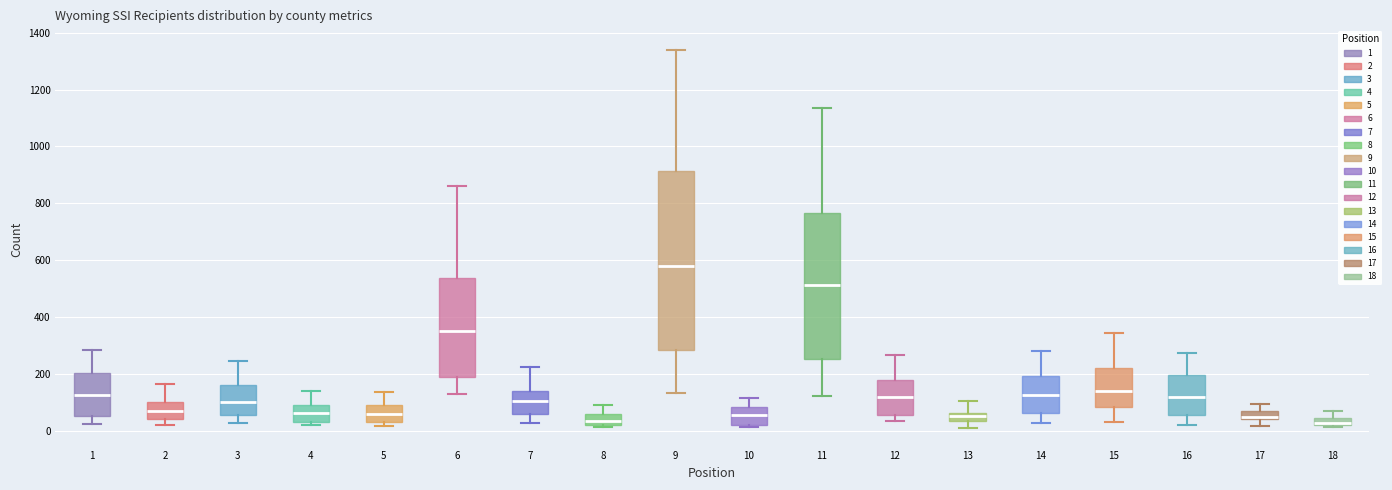

Where does the median line of the box at x = 15 sit on the y-axis? The values are not printed on the chart, so give them approximately, as read against the axis.

140